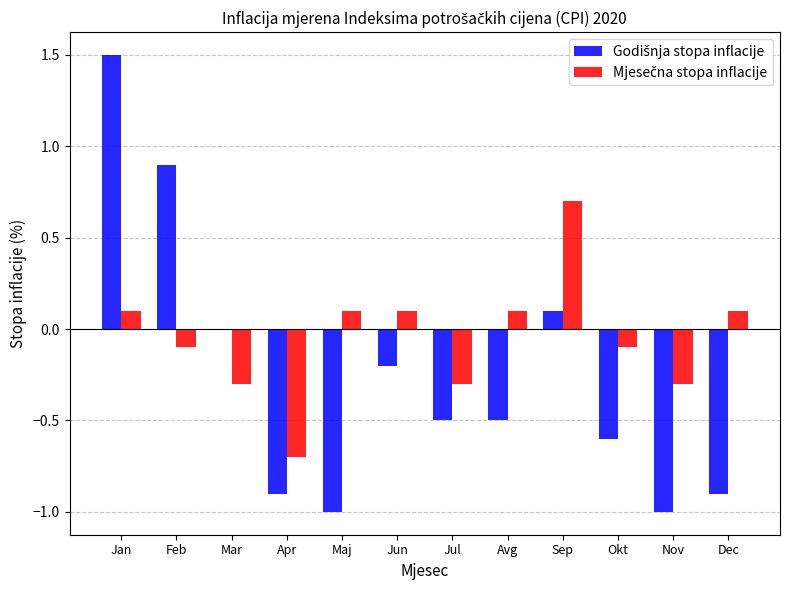

What is the total value across all series at Dec?

-0.8